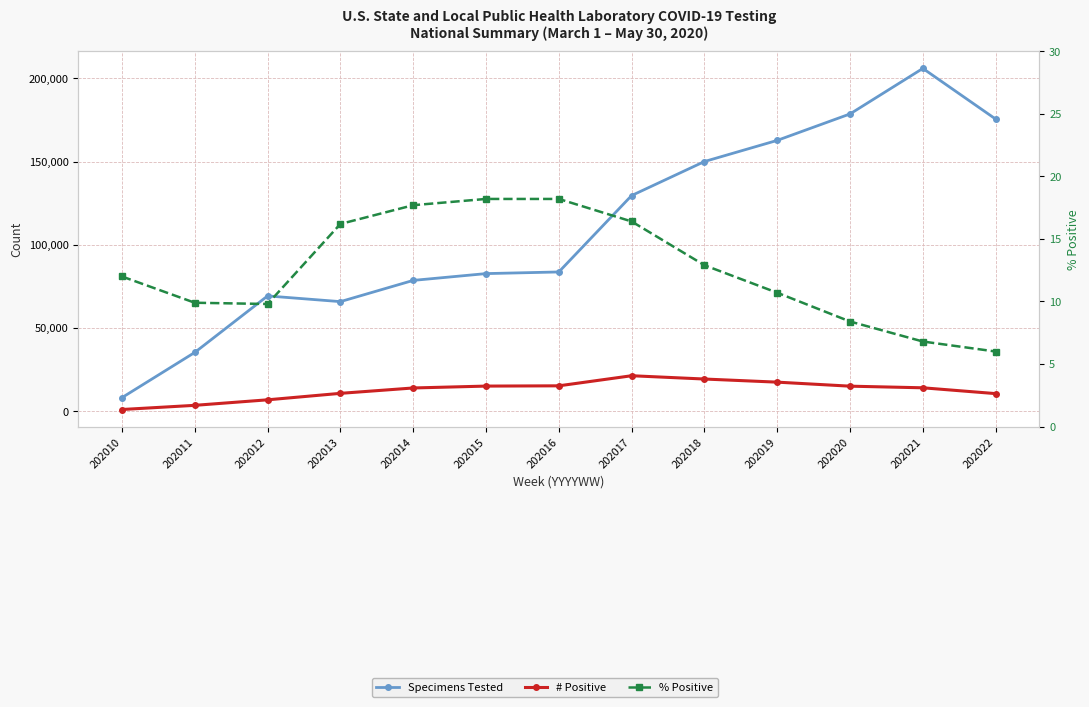

True or false: # Positive and Specimens Tested cross at least once.

False